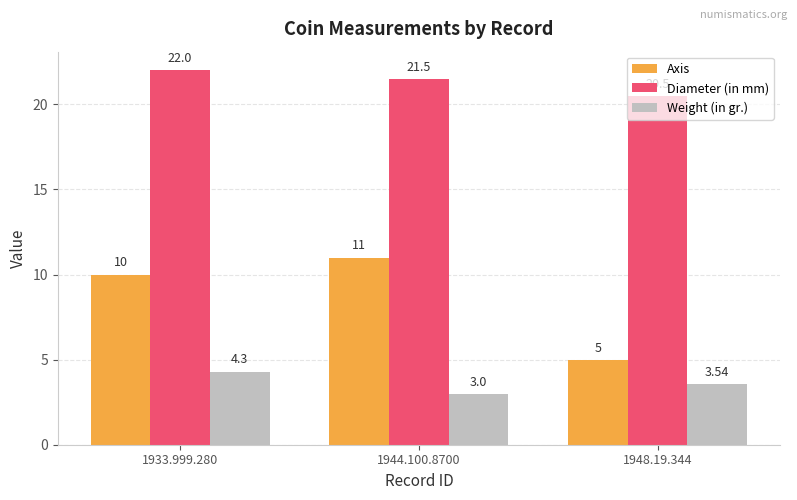

What position from the right is 1933.999.280?

3